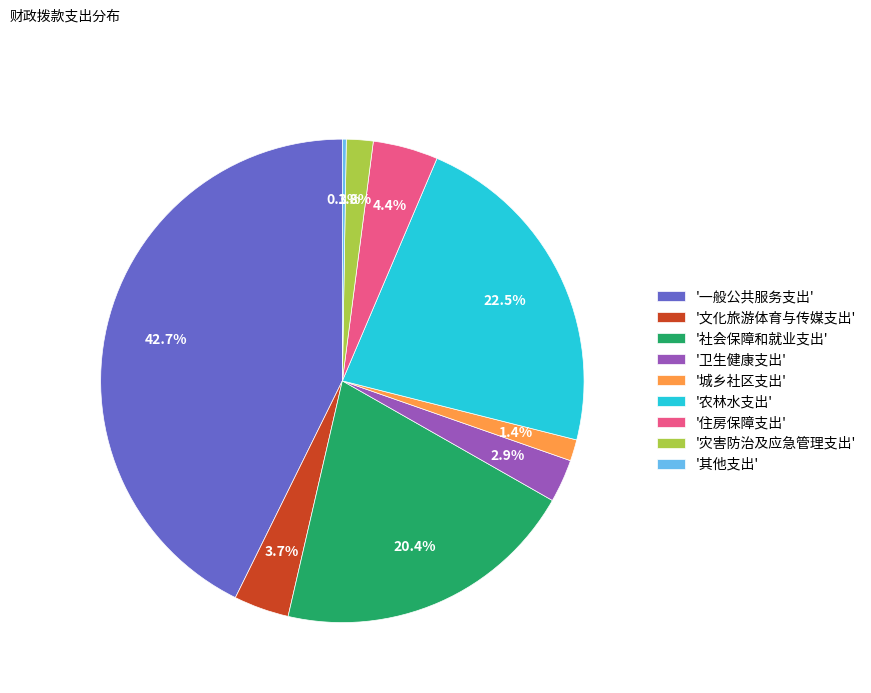

Does '一般公共服务支出' account for over 50% of the chart?

No